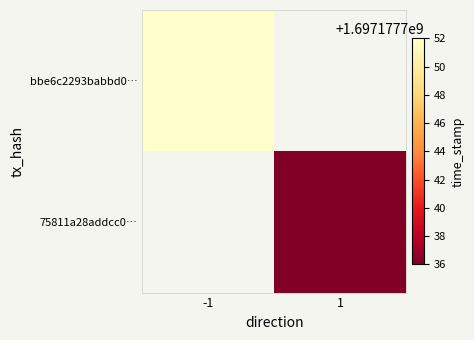

Rank the series at 1 from lowest to highest value.

75811a28addcc0cdf6c7dd610a1e4d3e6441060, bbe6c2293babbd0465ed4d2acb805953e3a27aa